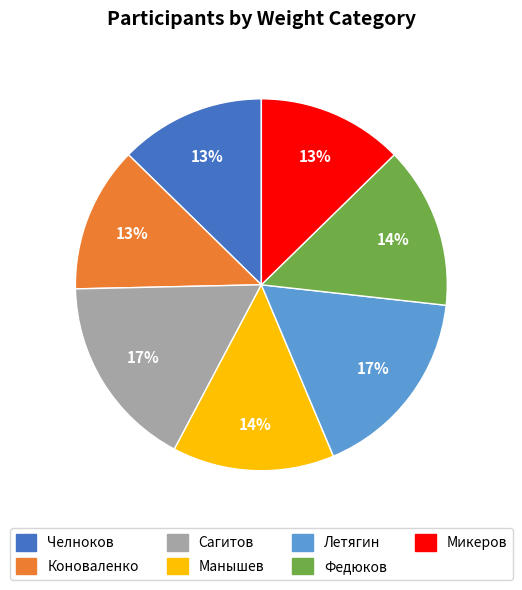

What is the ratio of the value at Манышев to the value at Коноваленко?

1.1